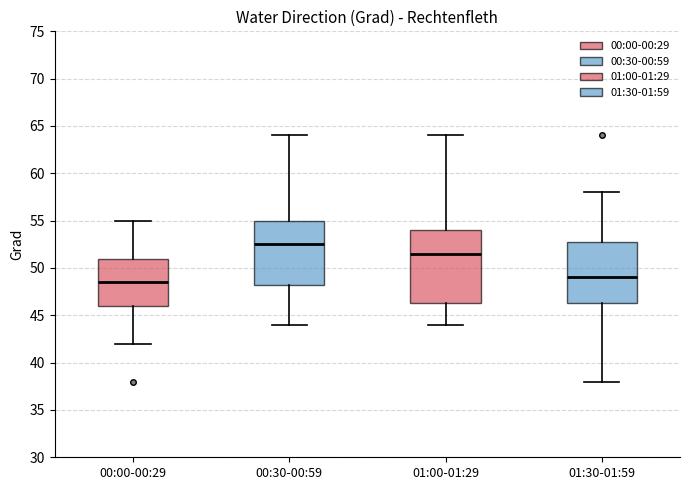

Where does the median line of the box for 00:30-00:59 sit on the y-axis? The values are not printed on the chart, so give them approximately, as read against the axis.

52.5